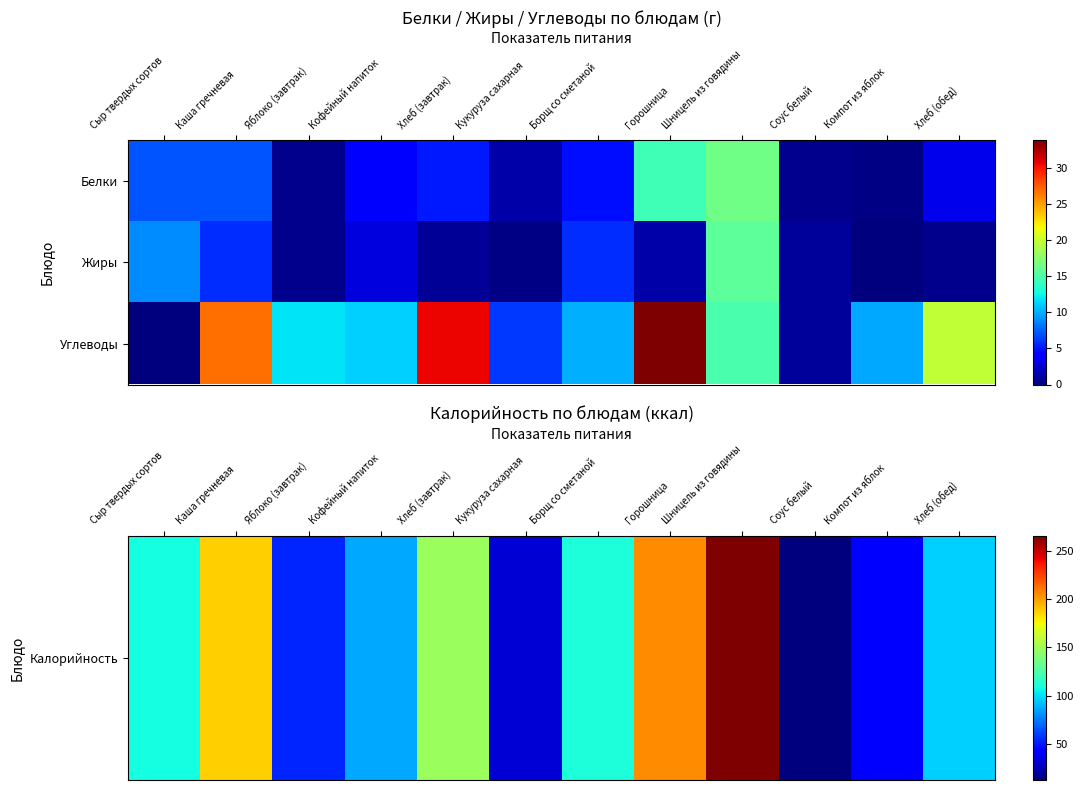

What is the difference between the highest and lowest values at Кукуруза сахарная?

31.1